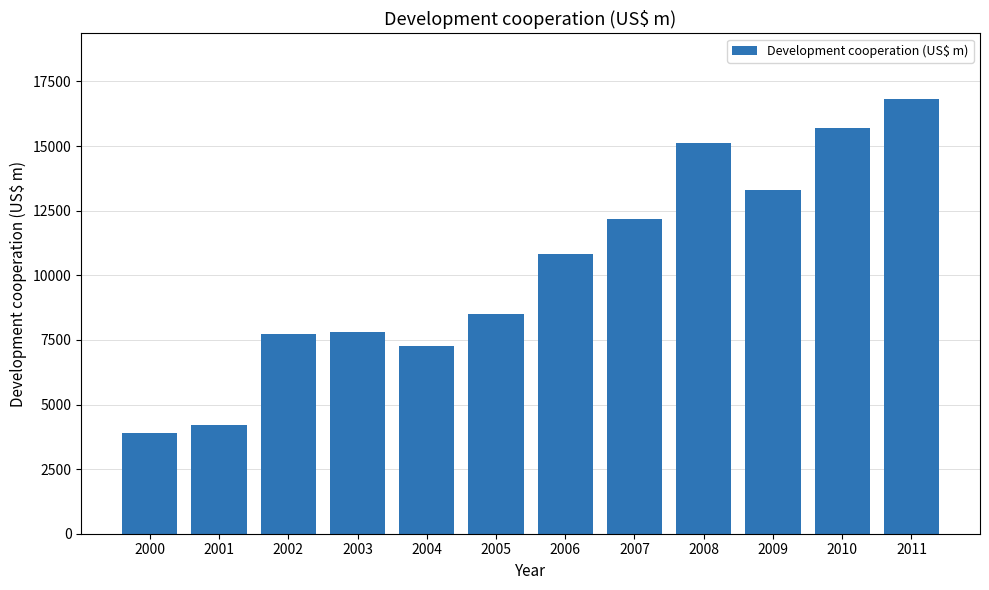

What is the difference between the values at 2001 and 2006?

6607.0